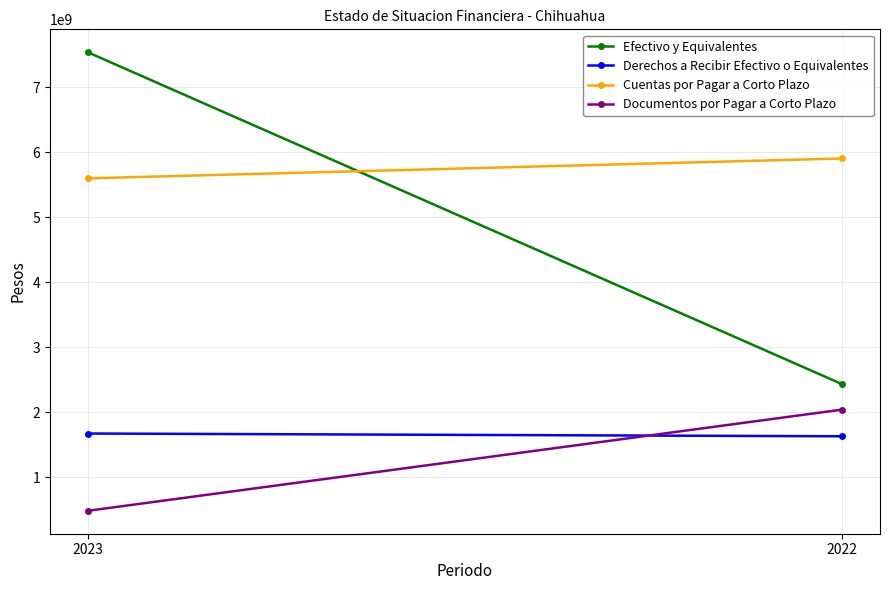

Is this an area chart (filled region under the line)?

No